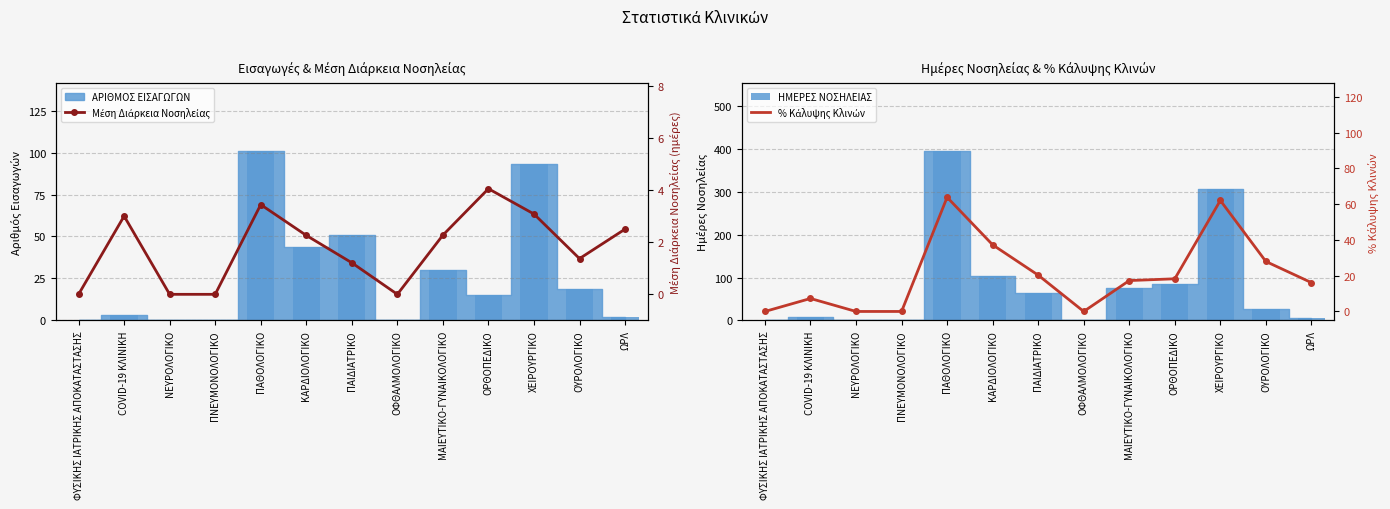

Which category has the lowest value in the ΑΡΙΘΜΟΣ ΕΙΣΑΓΩΓΩΝ (bar) series?

ΦΥΣΙΚΗΣ ΙΑΤΡΙΚΗΣ ΑΠΟΚΑΤΑΣΤΑΣΗΣ